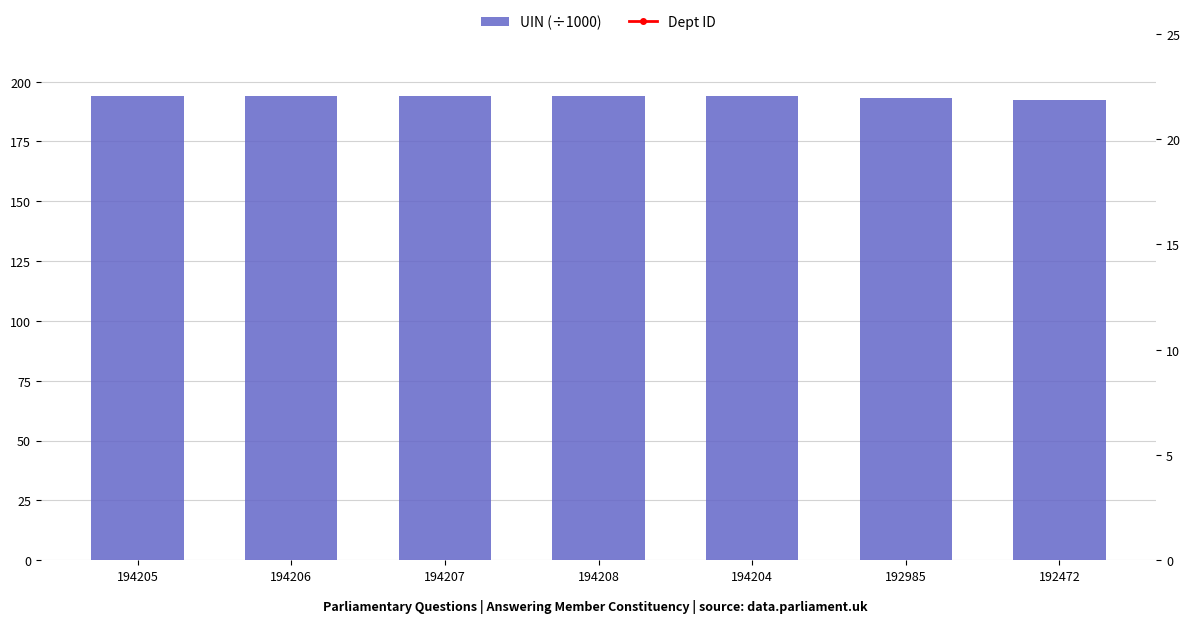

What is the greatest value displayed?

194.2